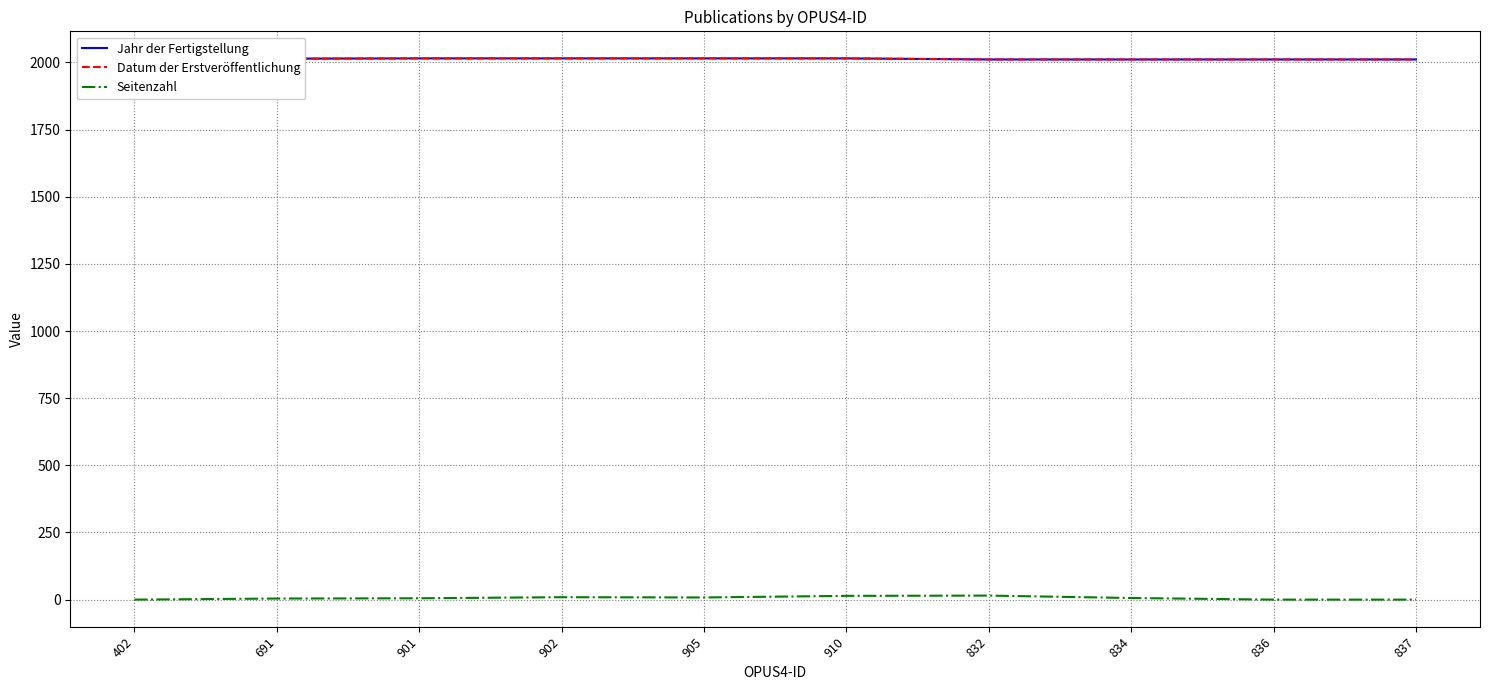

Between 902 and 910, which series saw the biggest shift?

Seitenzahl